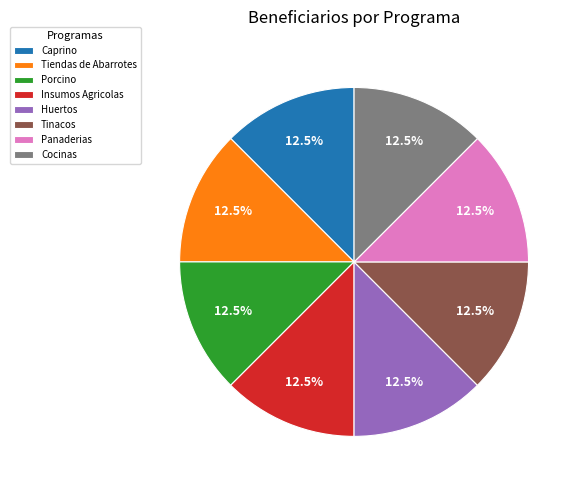

Is Cocinas the majority of the pie?

No